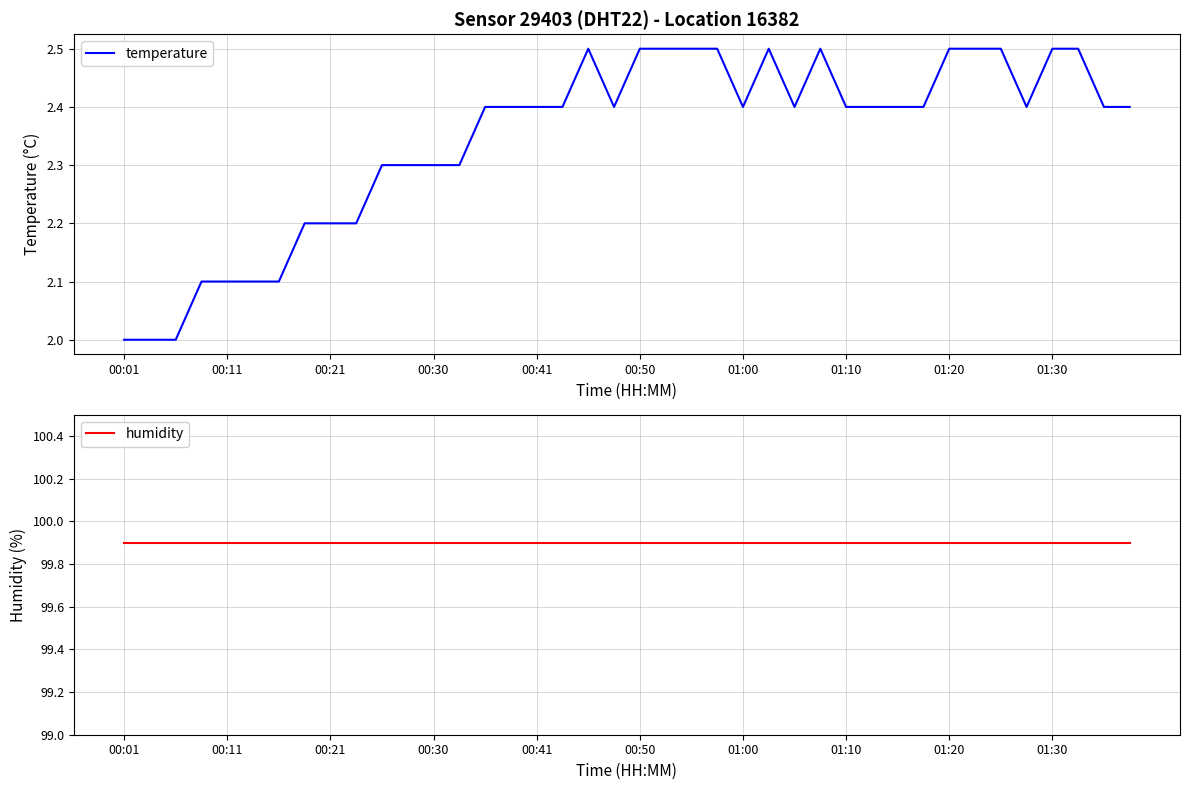

Does the chart have visible grid lines?

Yes